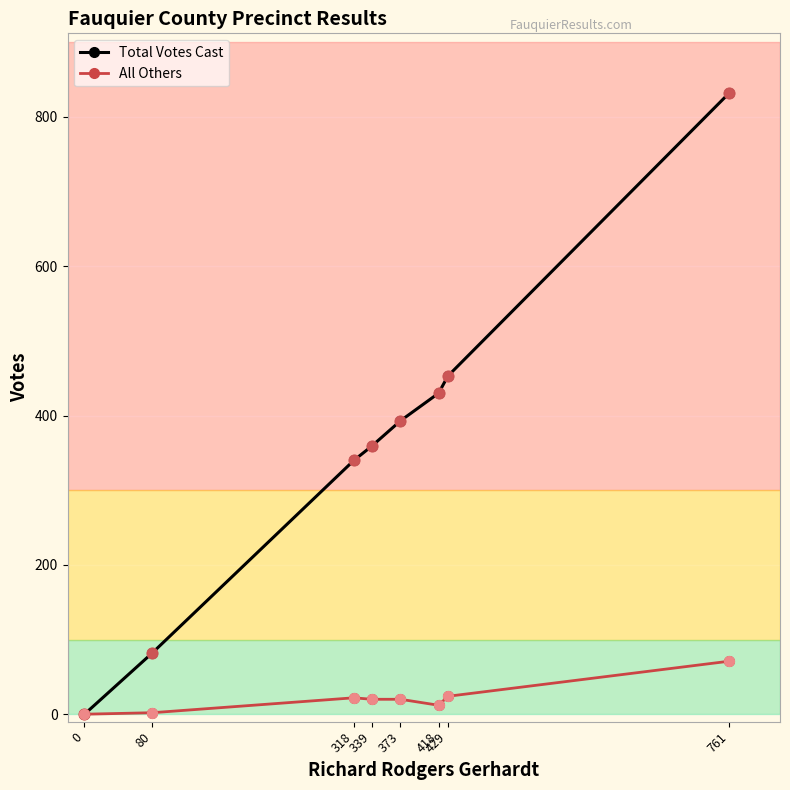

Between 339 and 429, which series saw the biggest shift?

Total Votes Cast